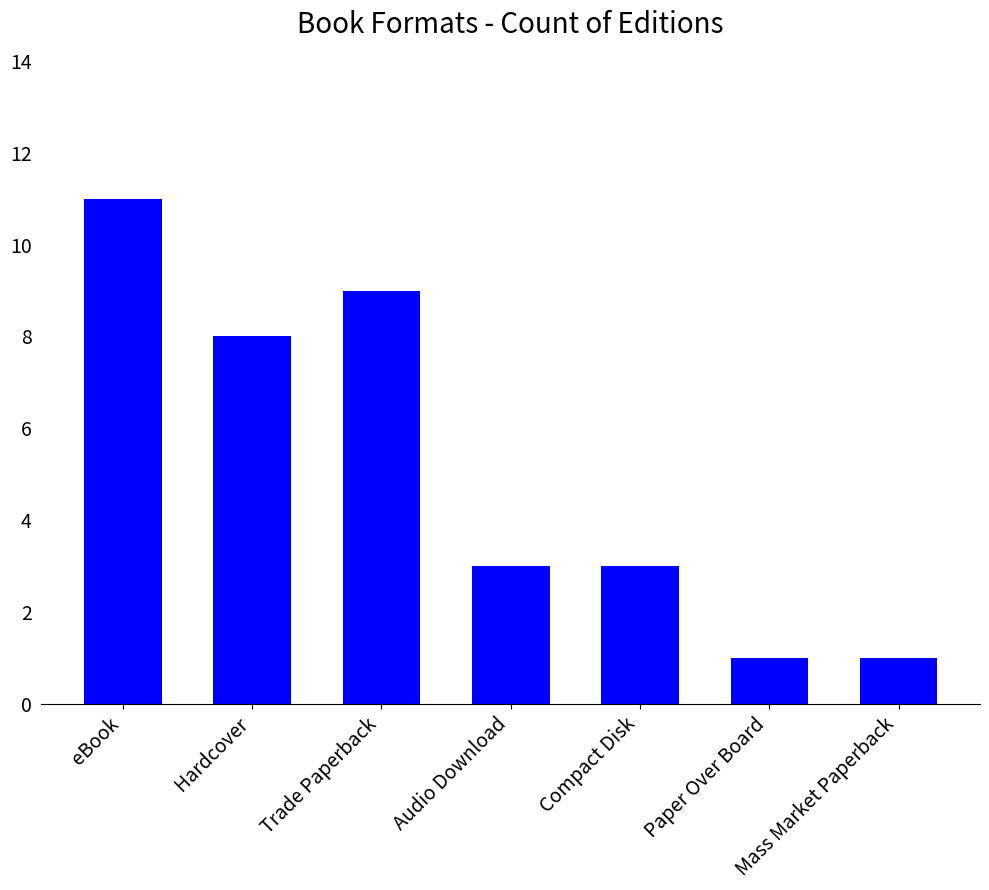

The value at Compact Disk is 3. True or false?

True